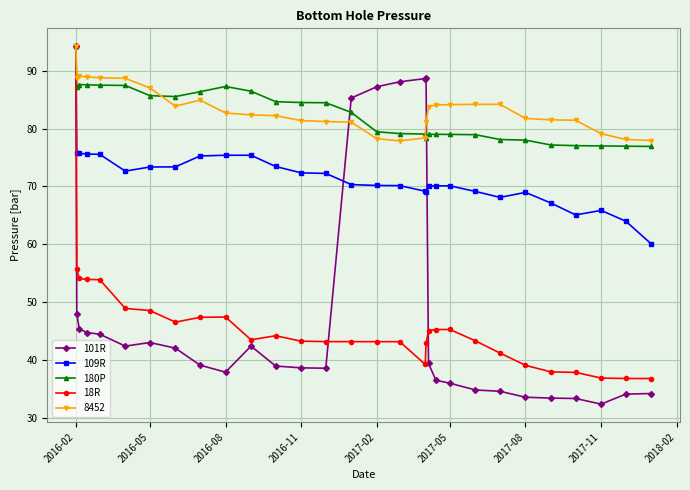

Which series has the widest spread of values?

101R